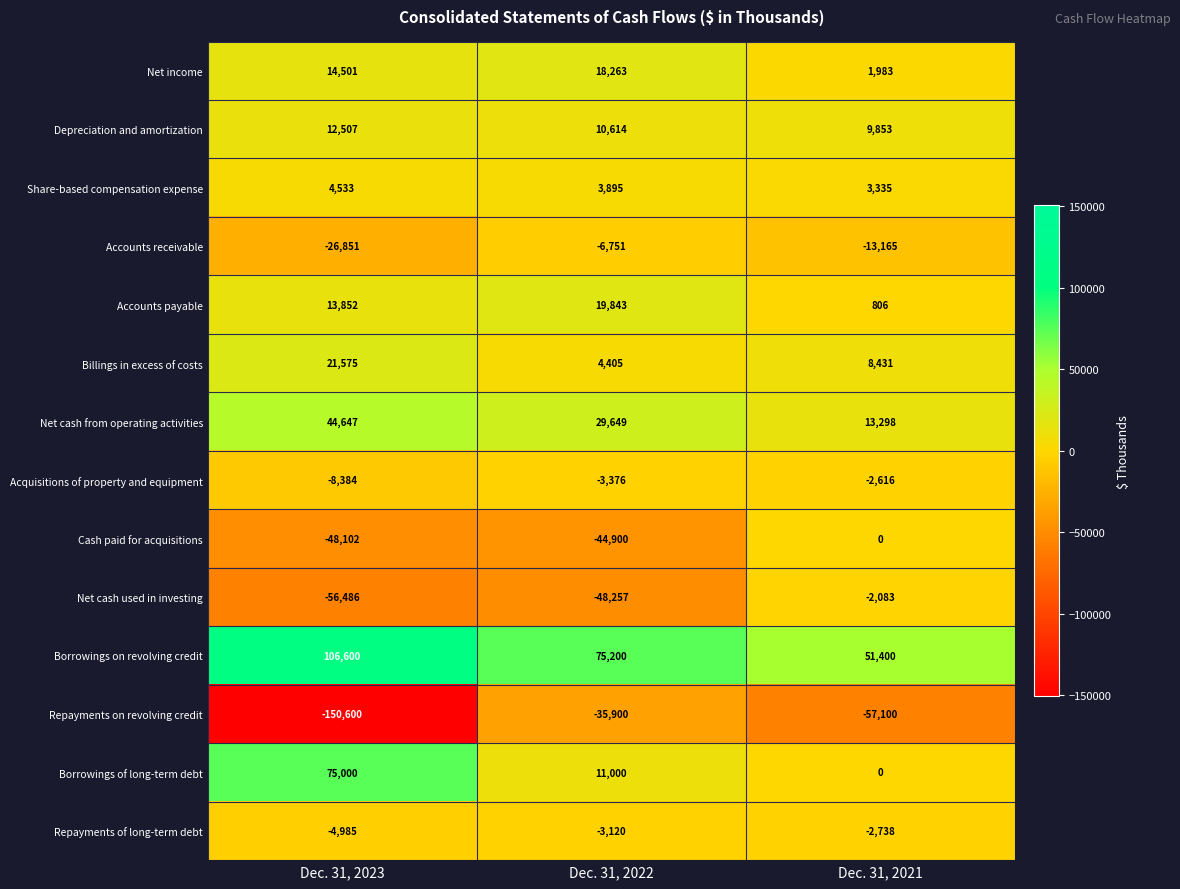

What value does the Borrowings of long-term debt series have at Dec. 31, 2023, to the nearest 50?

75000